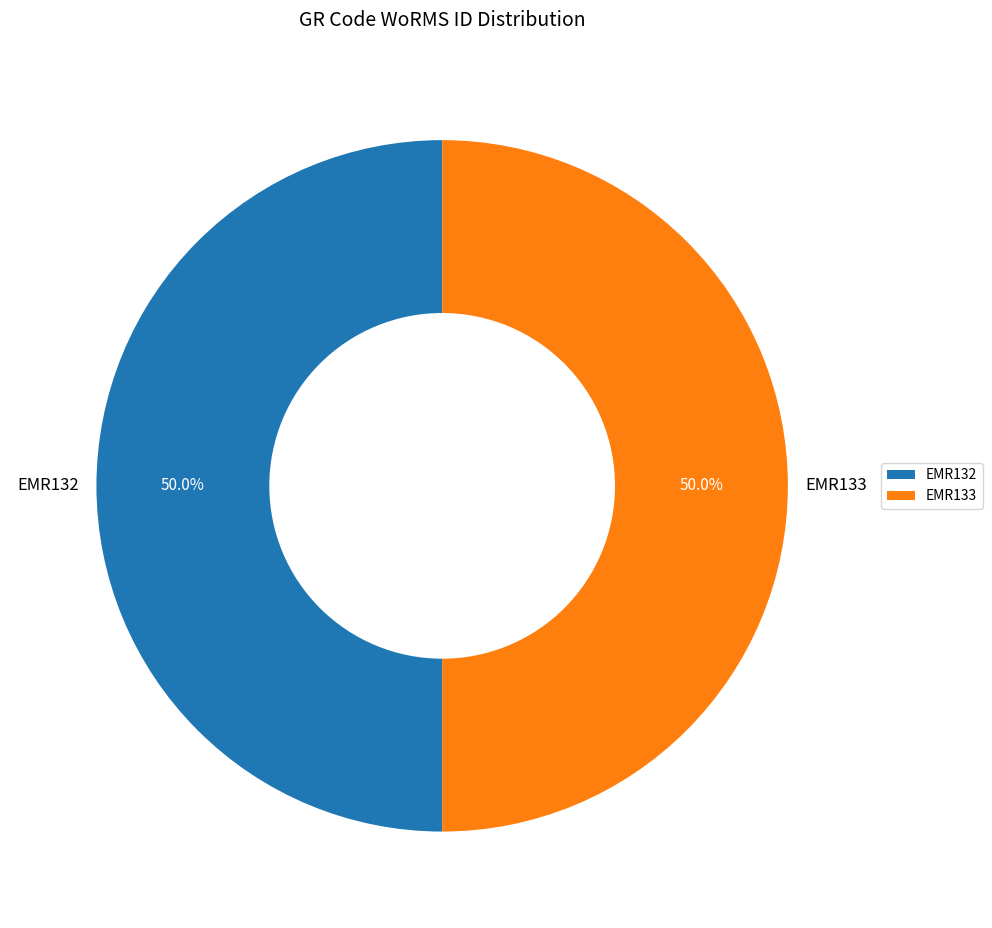

What portion of the pie excludes EMR133?

50.0%